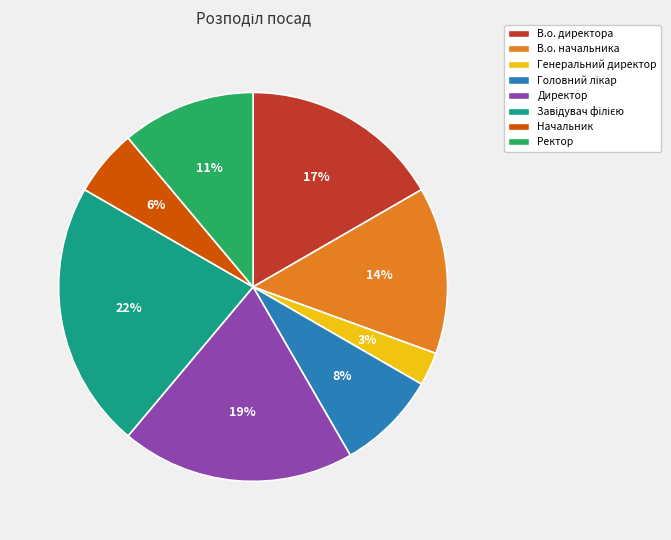

Is there any slice that represents more than half of the pie?

No